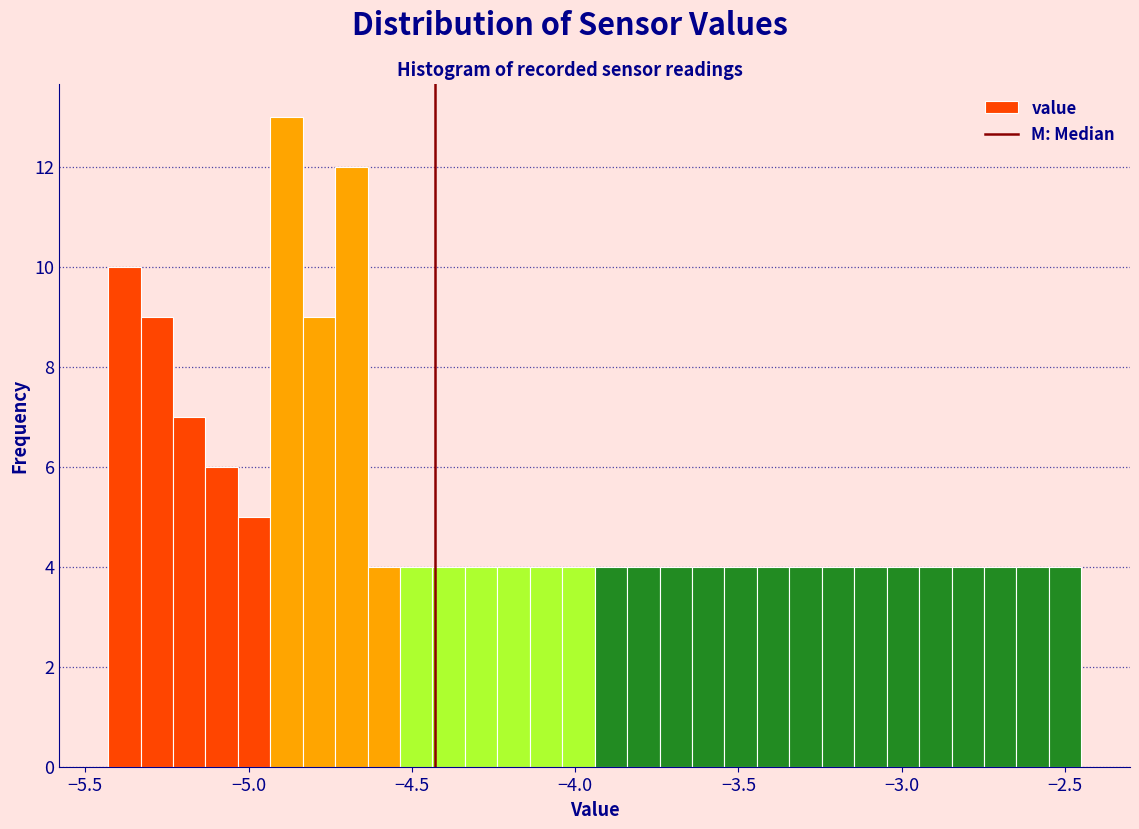

Around what value on the x-axis is the tallest bar? Give the approximate position of its centre, as read against the axis.

-4.90